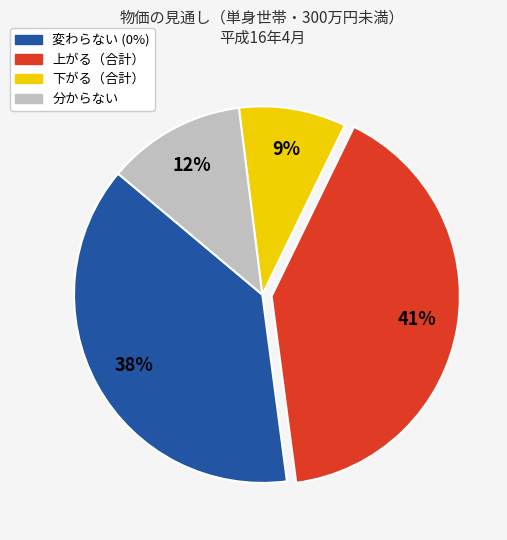

Does any single category account for the majority?

No